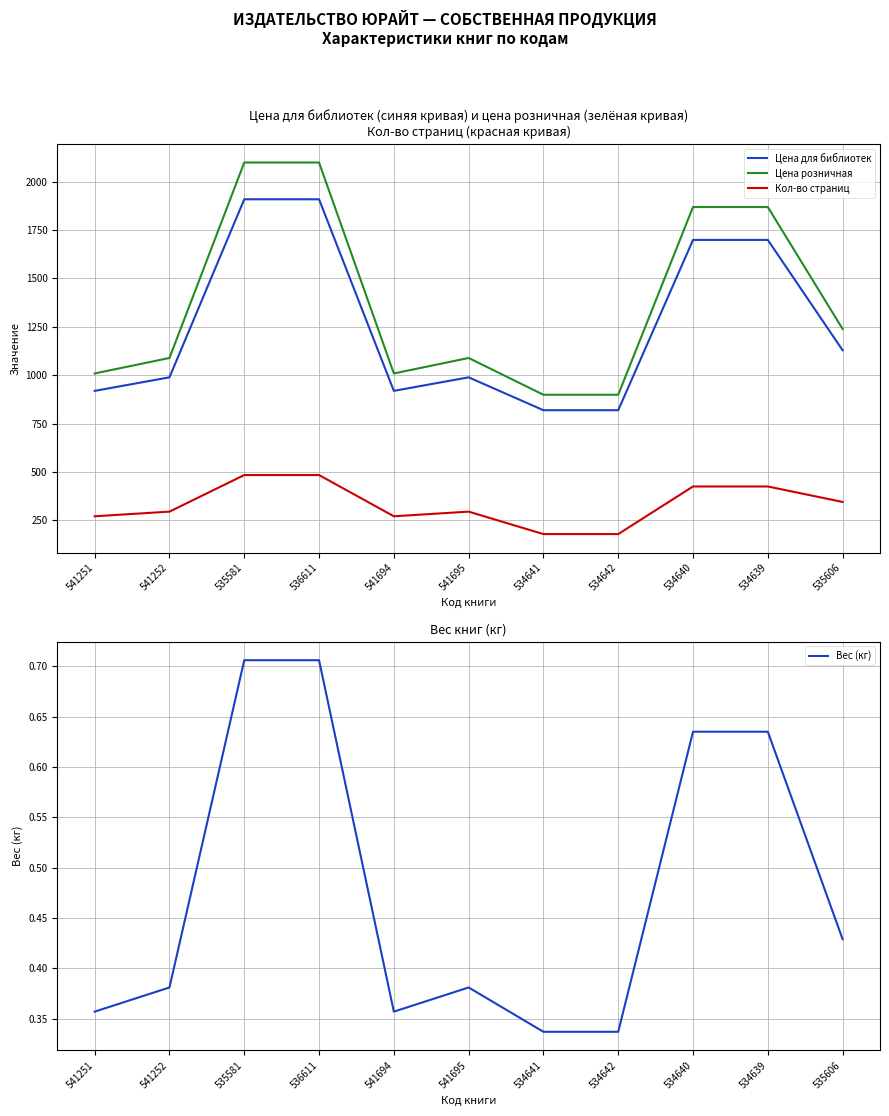

True or false: Вес (кг) and Цена для библиотек intersect in this chart.

False